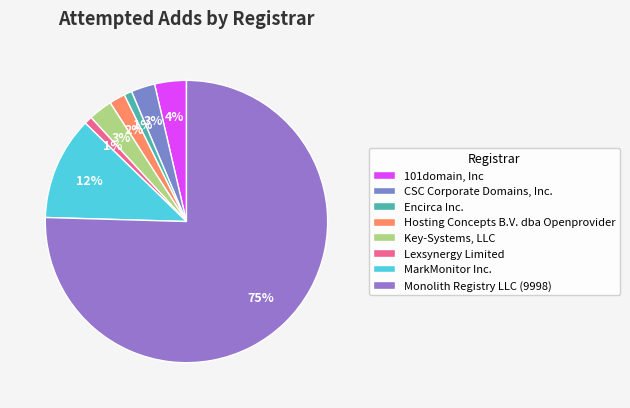

How many segments does this pie chart have?

8